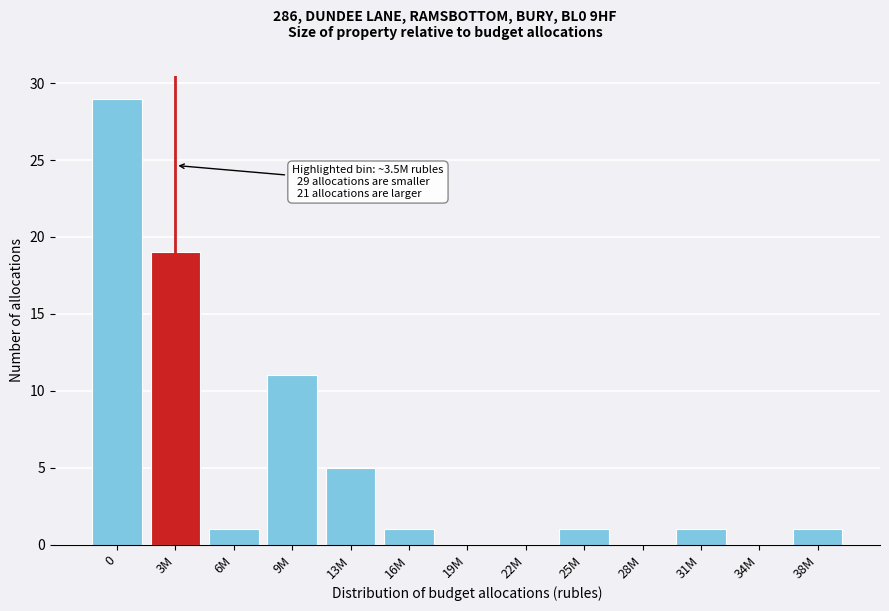

Reading left to right, extract all data points from this chart.

0=29	3M=19	6M=1	9M=11	13M=5	16M=1	19M=0	22M=0	25M=1	28M=0	31M=1	34M=0	38M=1